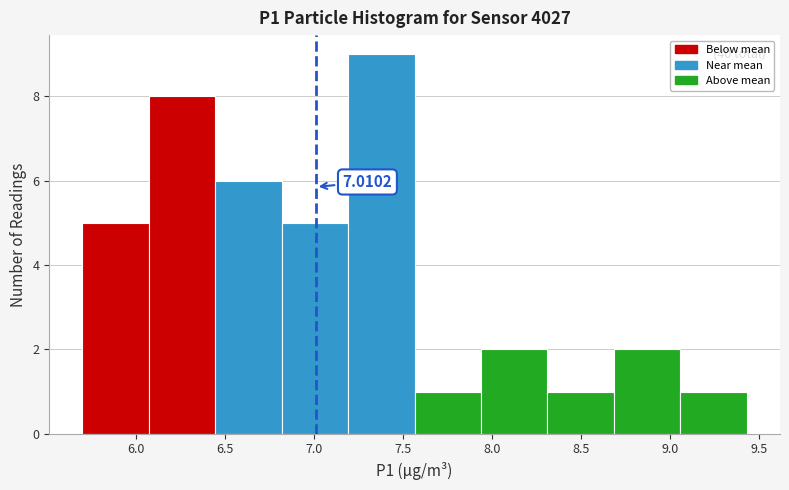

Over which range of the x-axis is the bar tallest?

7.20 to 7.55